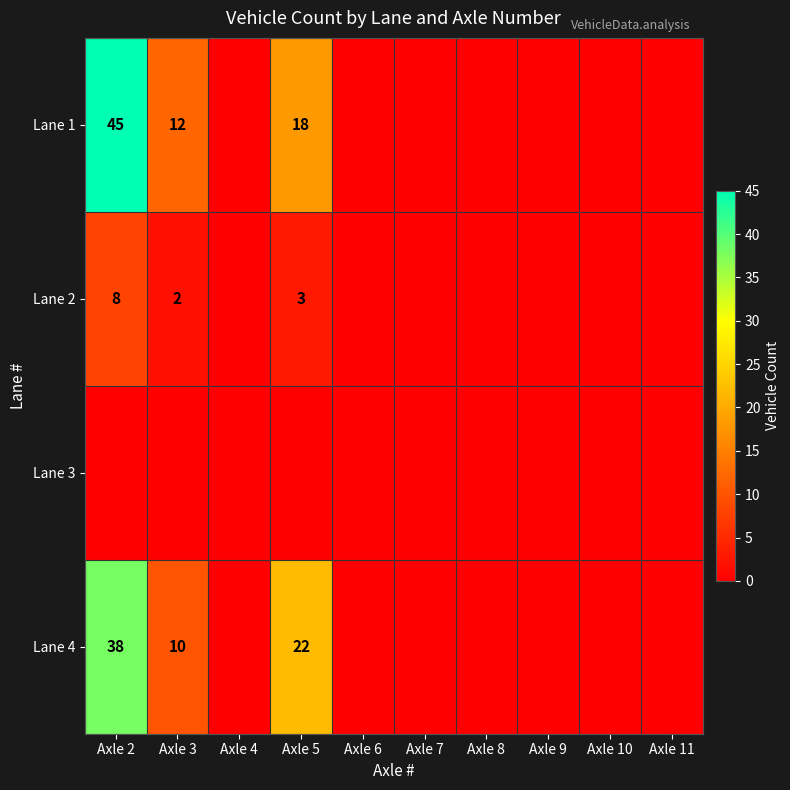

The value of Lane 1 at Axle 3 is 12. True or false?

True